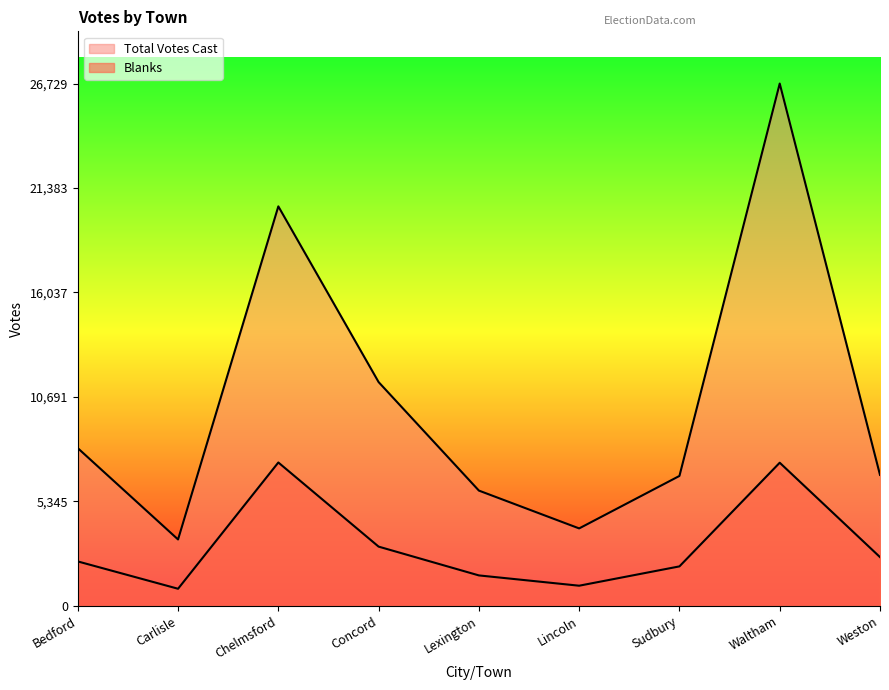

What is the total value across all series at Waltham?

34049